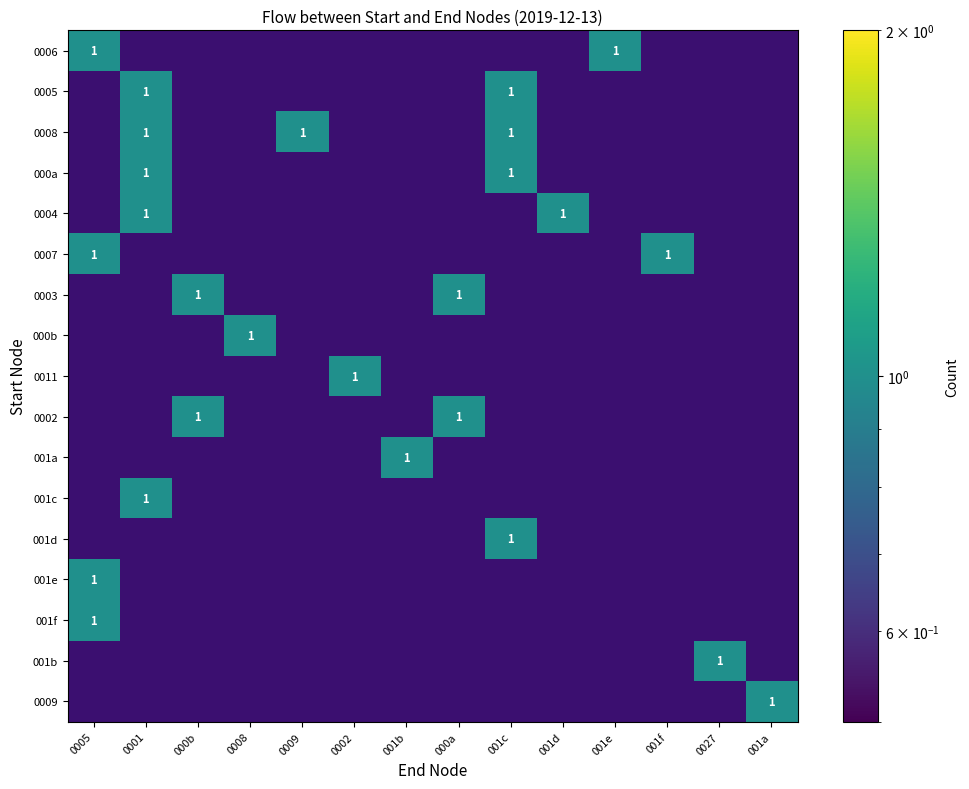

What is the greatest value displayed?

1